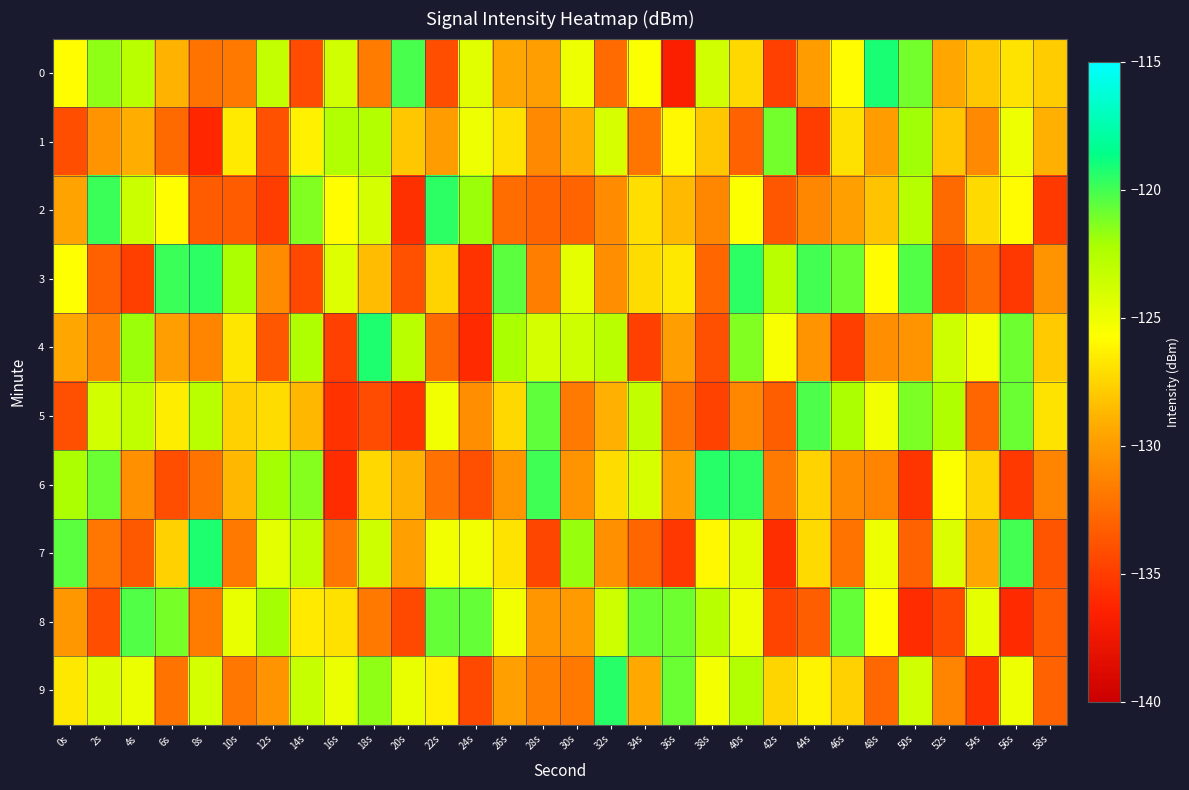

At how many categories does at least one series exceed -128?

30